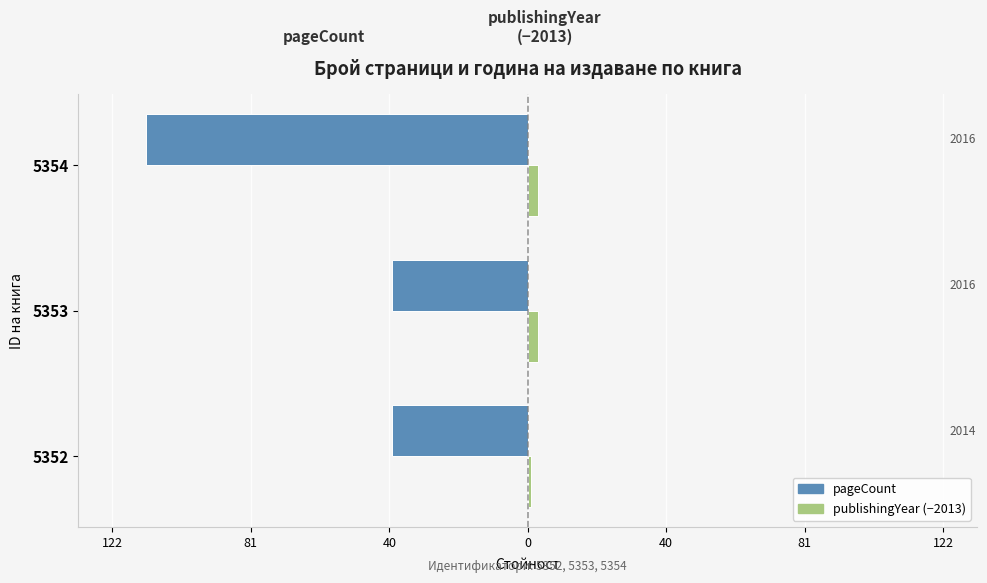

Is it true that pageCount equals -9 at 5353?

False